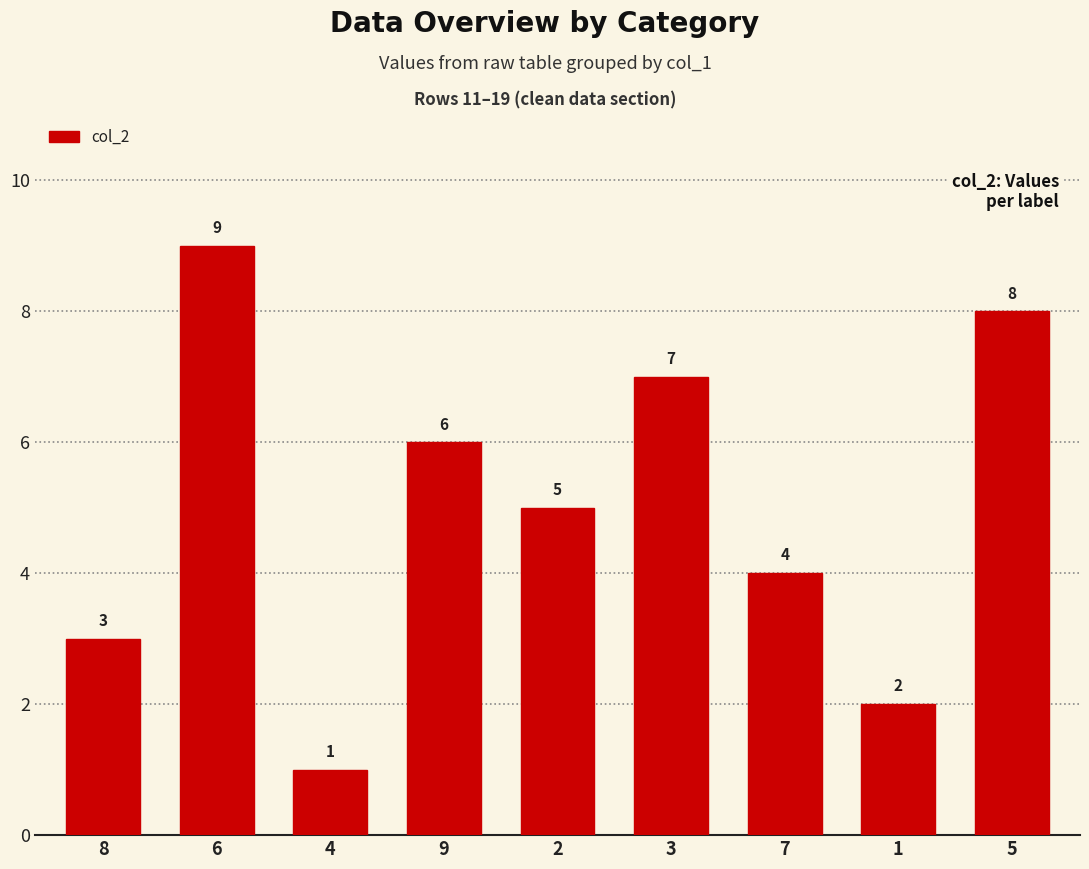

How many values are between 3 and 7?

5